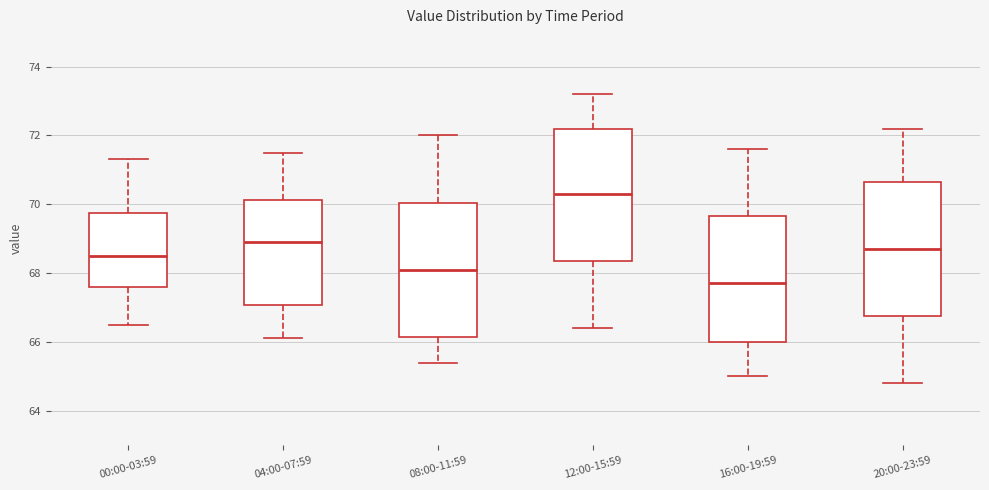

Which box has the highest median line?

12:00-15:59